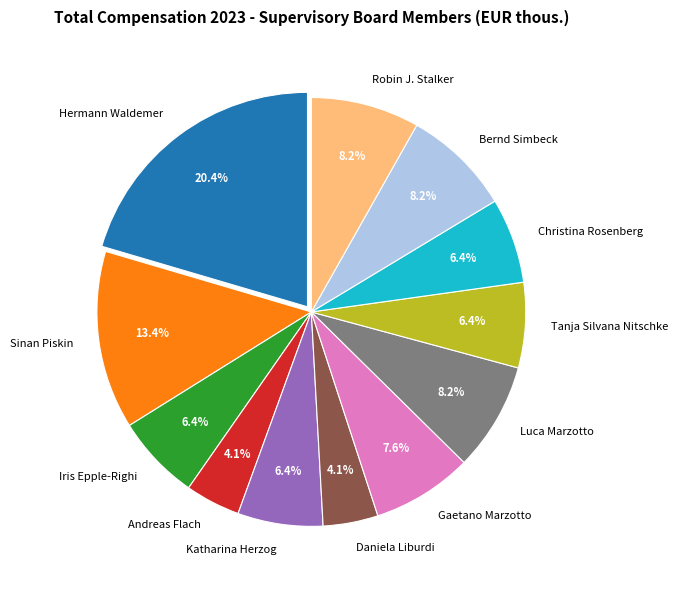

How many segments does this pie chart have?

12